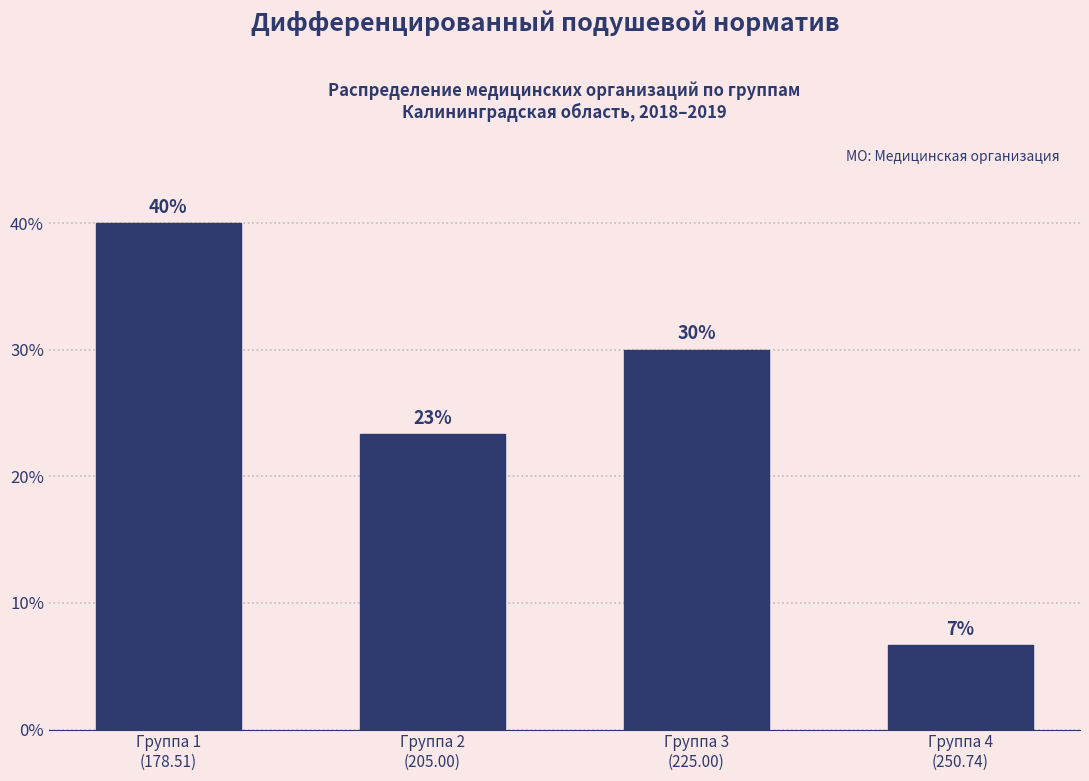

What is the average value?

25.0